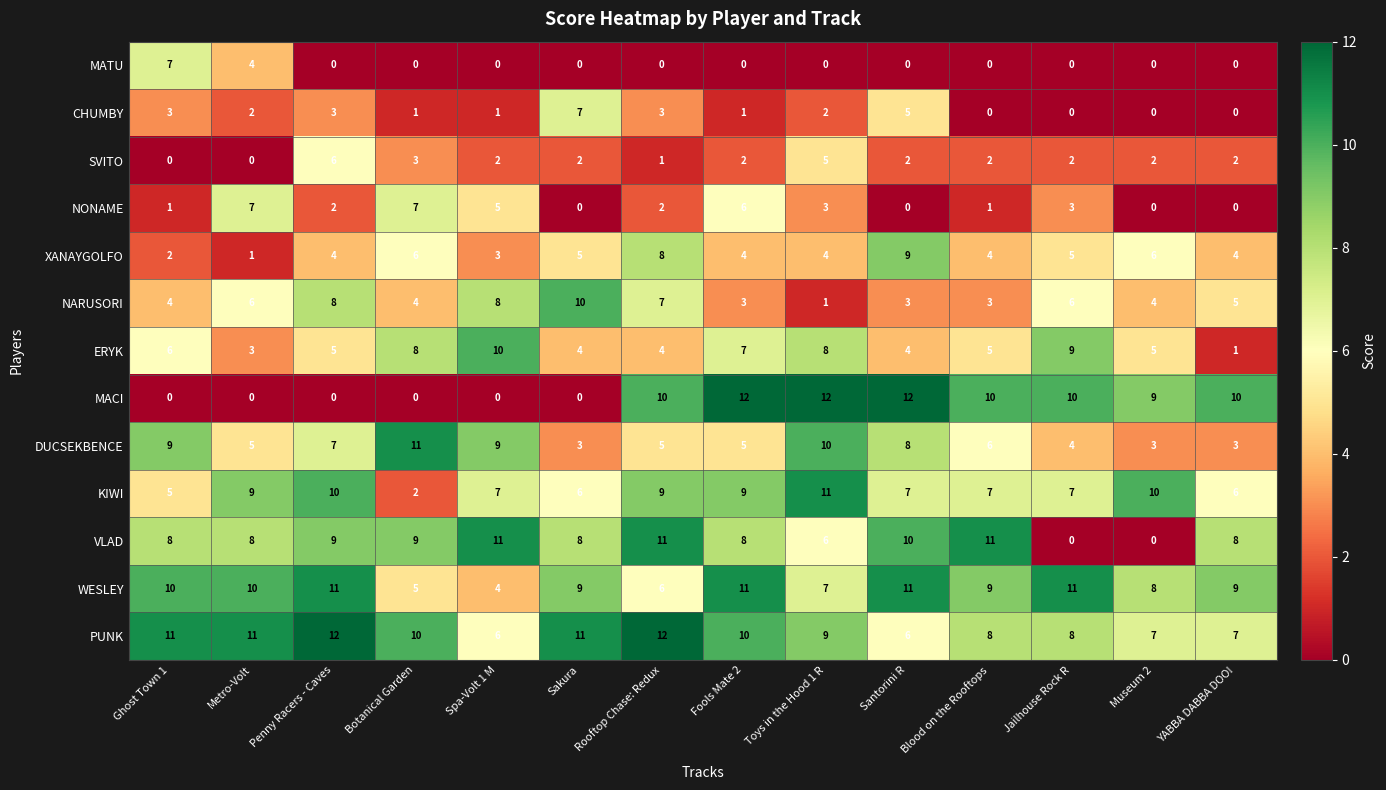

Count the MATU values in the range 0 to 1.

12